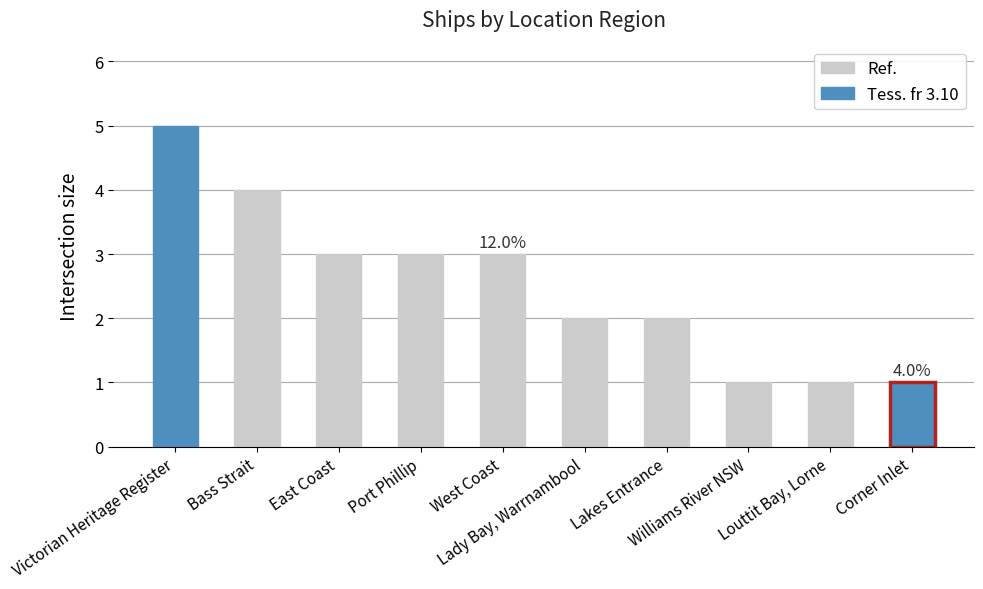

What is the greatest value displayed?

5